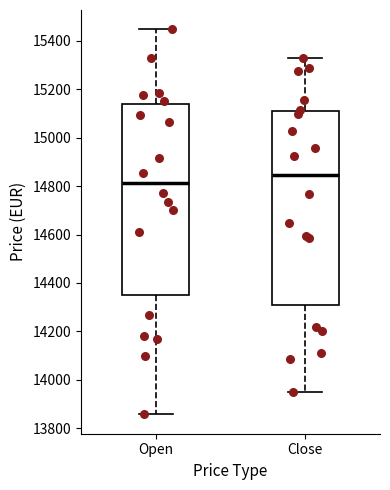

Reading left to right, transcribe this box plot: for each box, give where its median line is, the range the box spans, and where its two whiskers end, as read against the y-axis. The values are not printed on the chart, so give them approximately, as read against the axis.

Open: median 14820, box 14360 to 15140, whiskers 13860 to 15440
Close: median 14840, box 14320 to 15120, whiskers 13940 to 15340